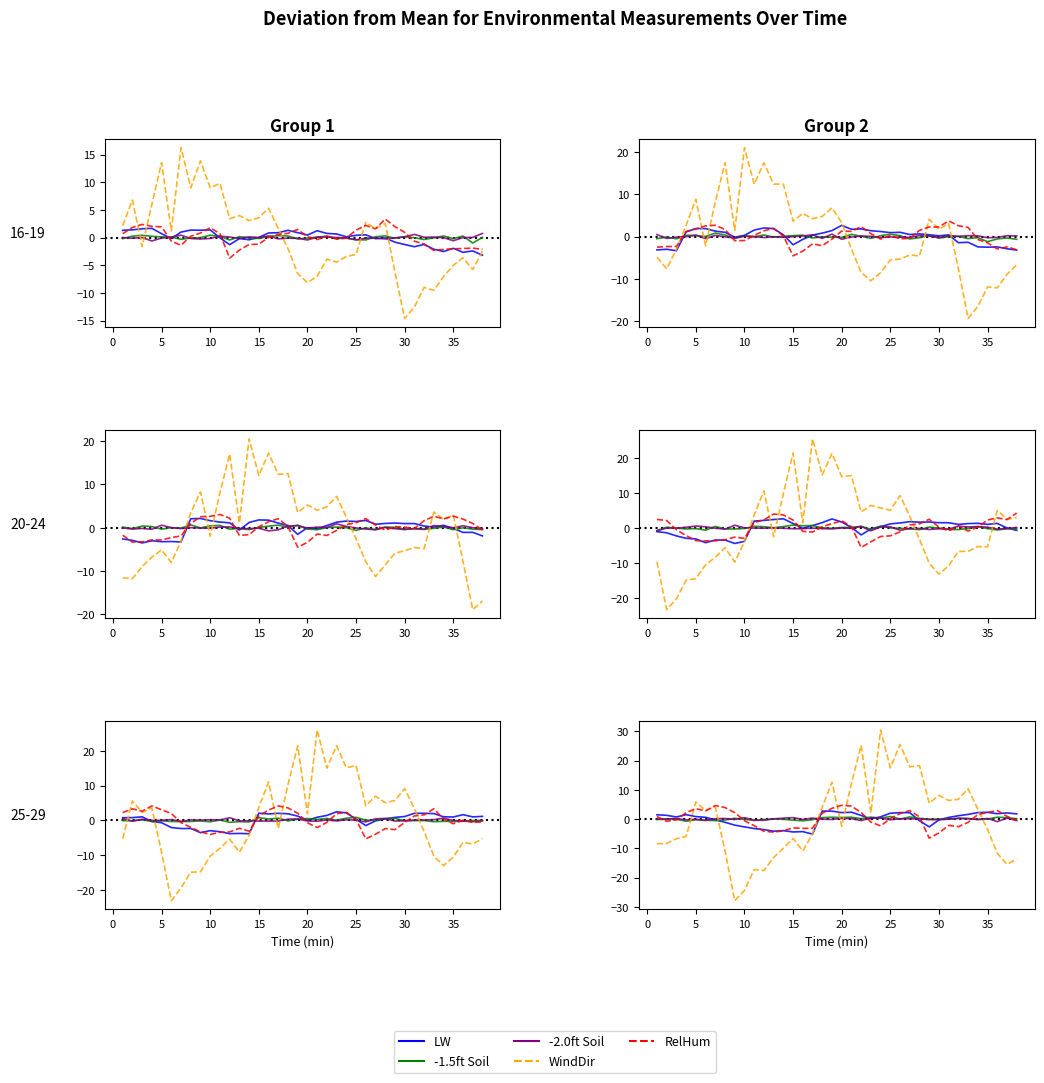

What are all the series names shown in the legend?

LW, -1.5ft Soil, -2.0ft Soil, WindDir, RelHum